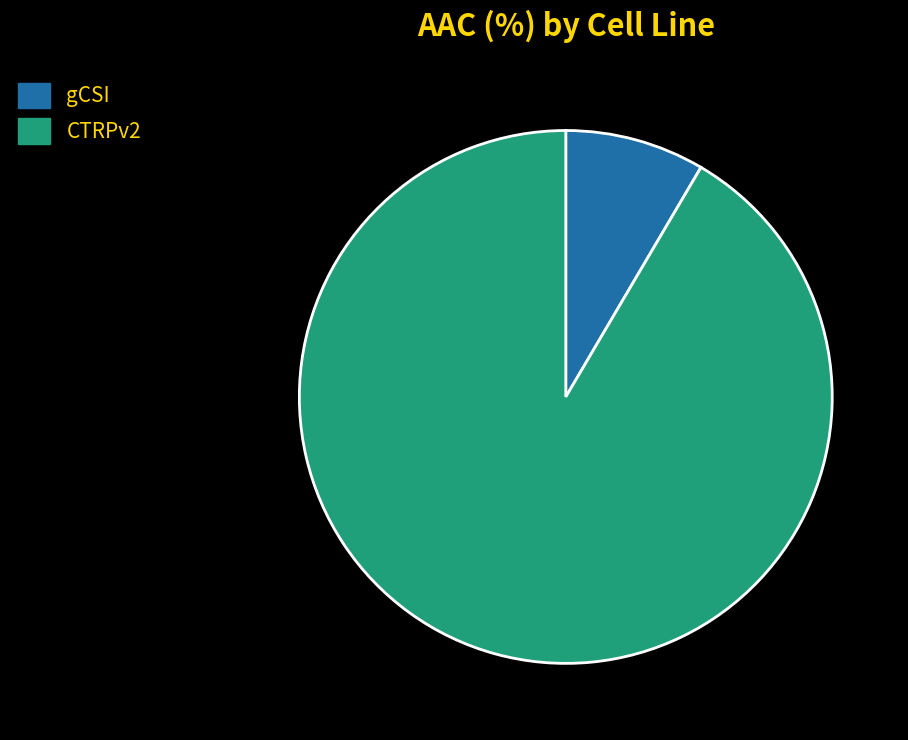

True or false: gCSI accounts for 1% of the total.

False